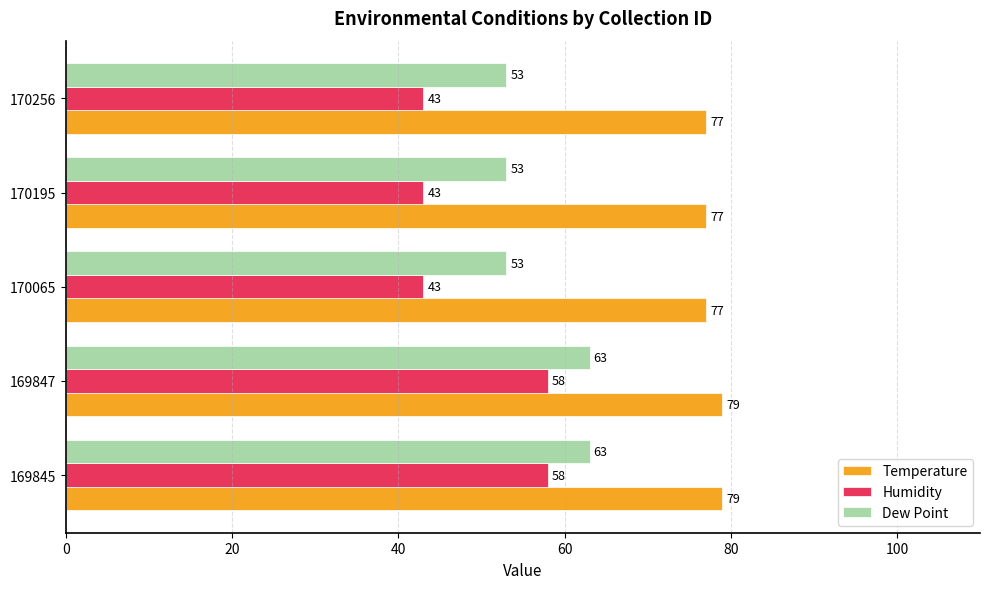

Which series has the widest spread of values?

Humidity